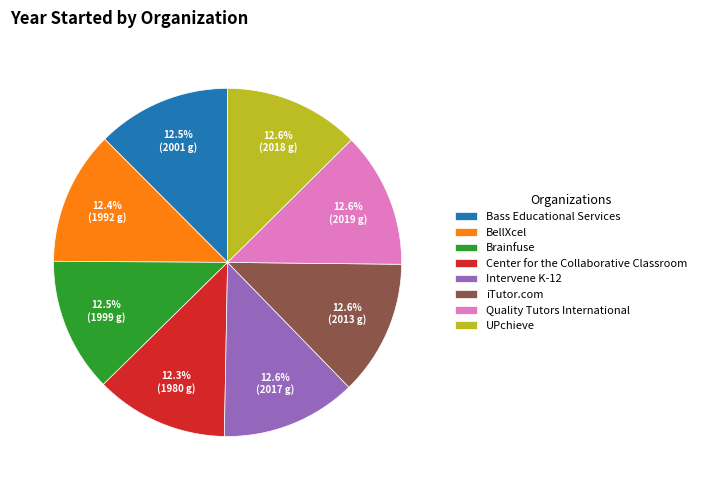

To the nearest percent, what portion does BellXcel represent?

12%